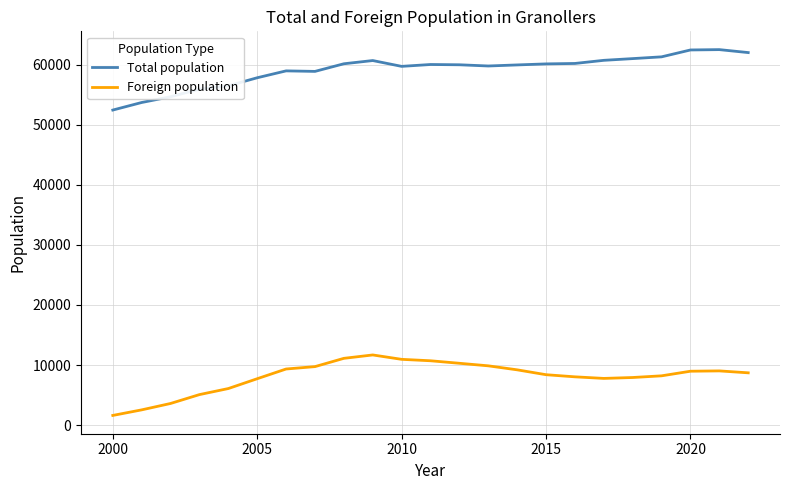

Rank the series by their average value, from highest to lowest.

Total population, Foreign population